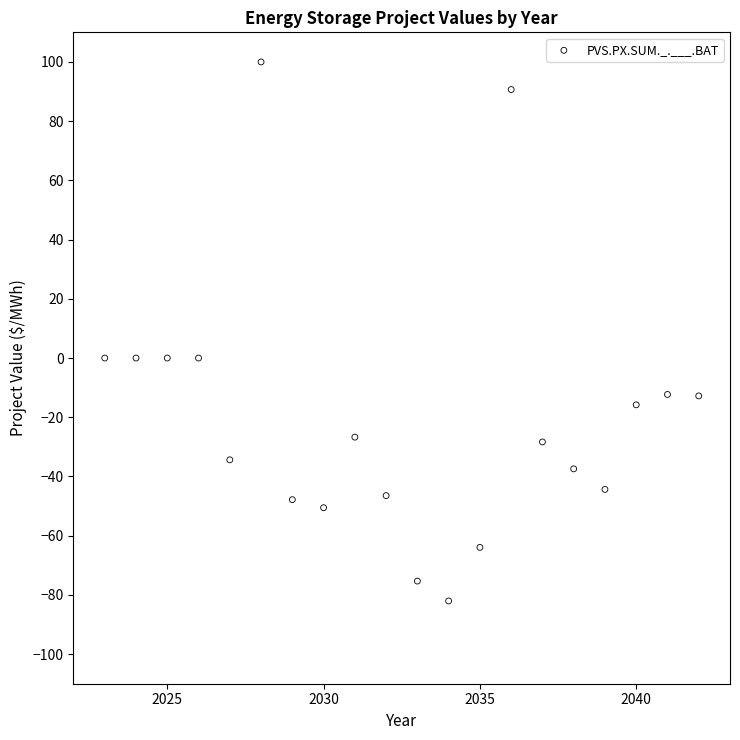

What is the range of X values (max minus min)?

19.0